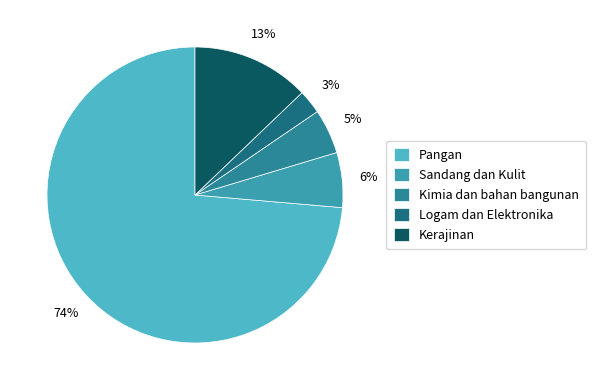

Combined, do Pangan and Sandang dan Kulit account for over 50%?

Yes